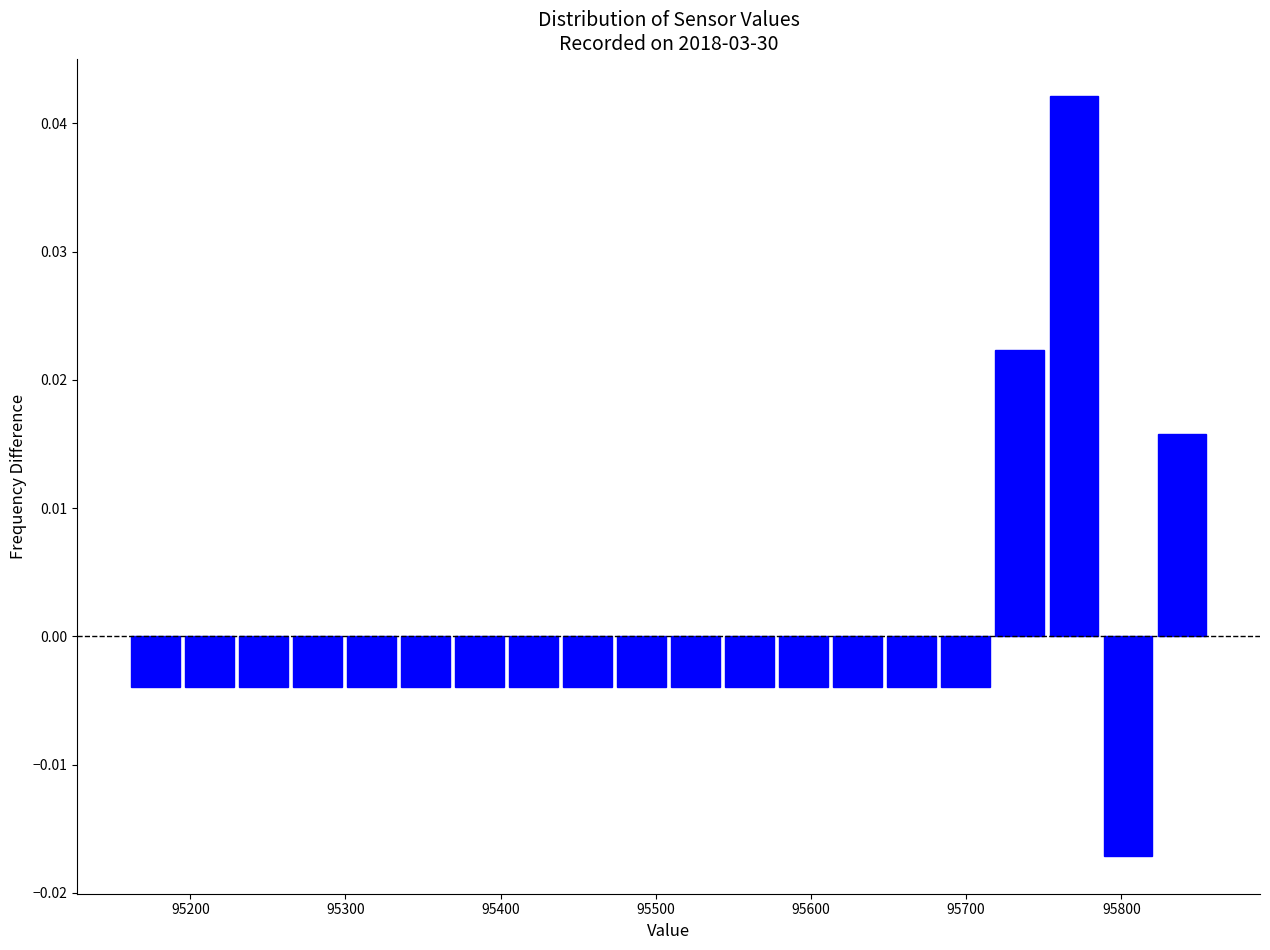

Around what value on the x-axis is the tallest bar? Give the approximate position of its centre, as read against the axis.

95770